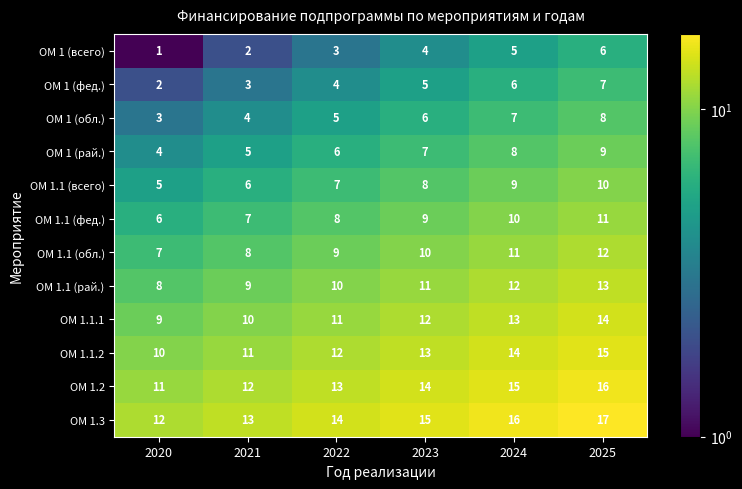

What is the spread (max minus min) of values at 2023?

11